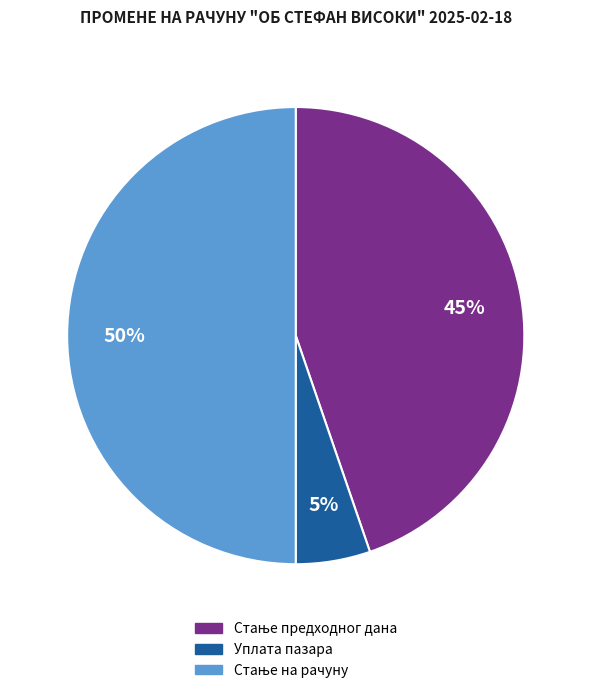

To the nearest percent, what is the average slice percentage?

33%